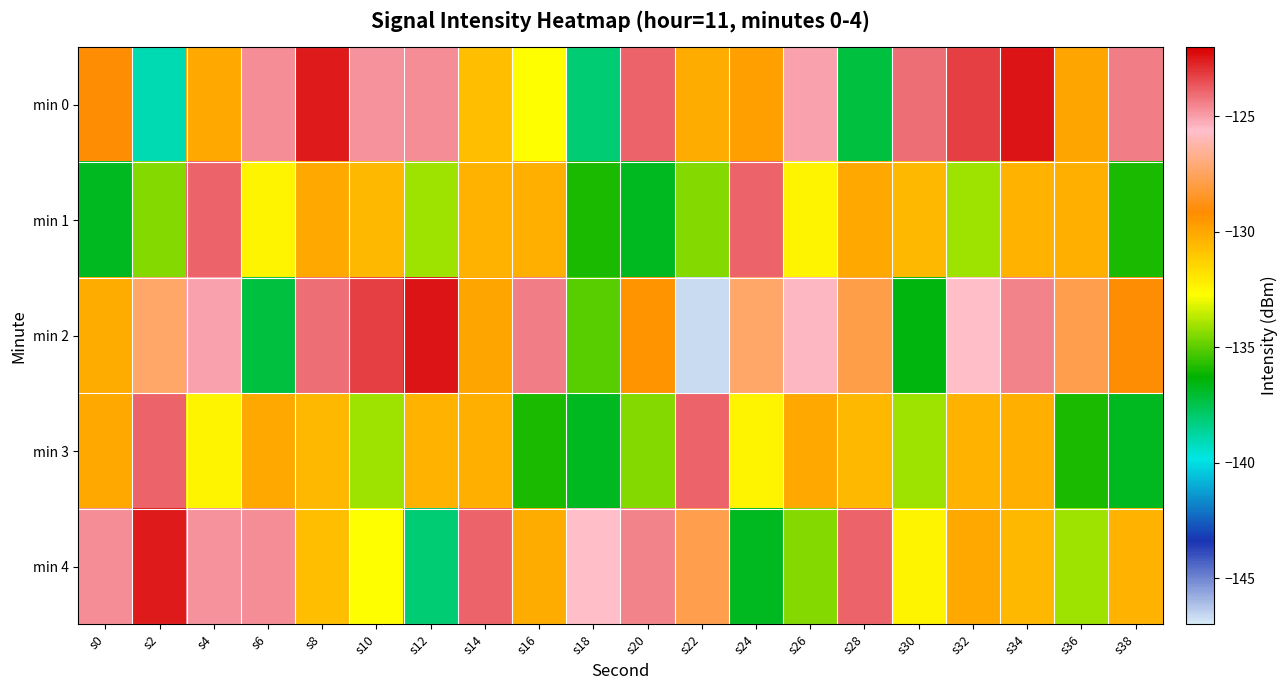

Rank the series by their maximum value, from highest to lowest.

min 0, min 2, min 4, min 1, min 3